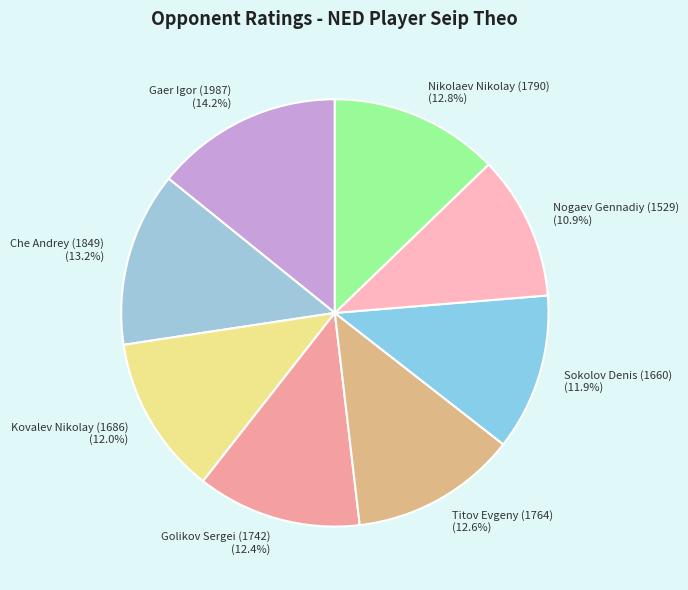

Does Golikov Sergei (1742) (12.4%) account for over 50% of the chart?

No